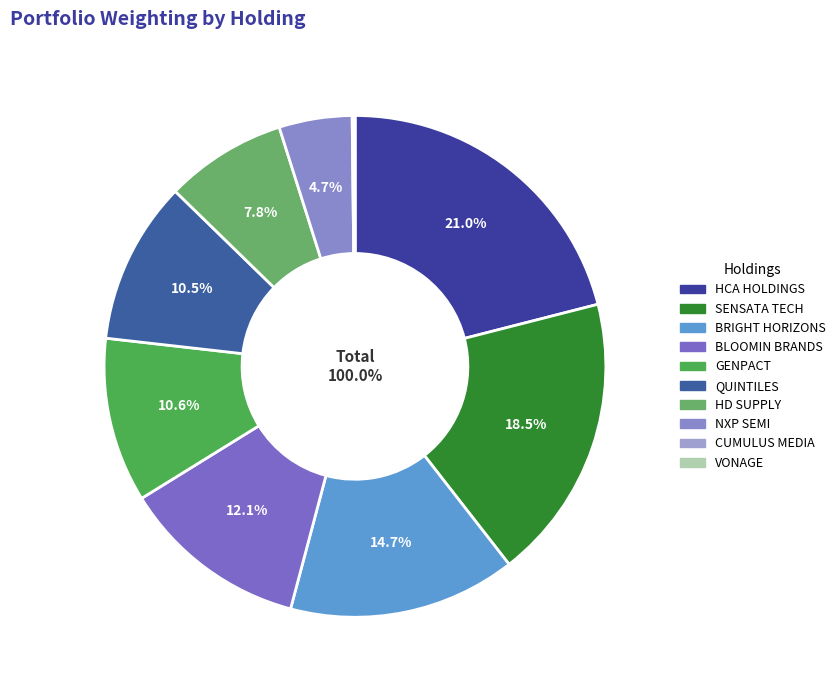

Does any single category account for the majority?

No